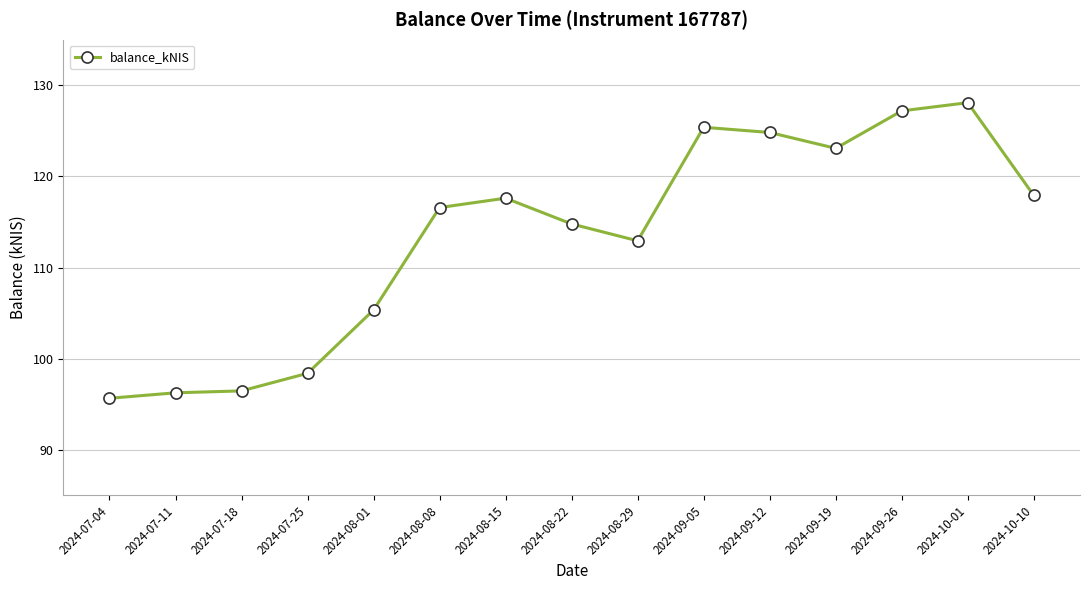

Where does the data first go above 116?

2024-08-08